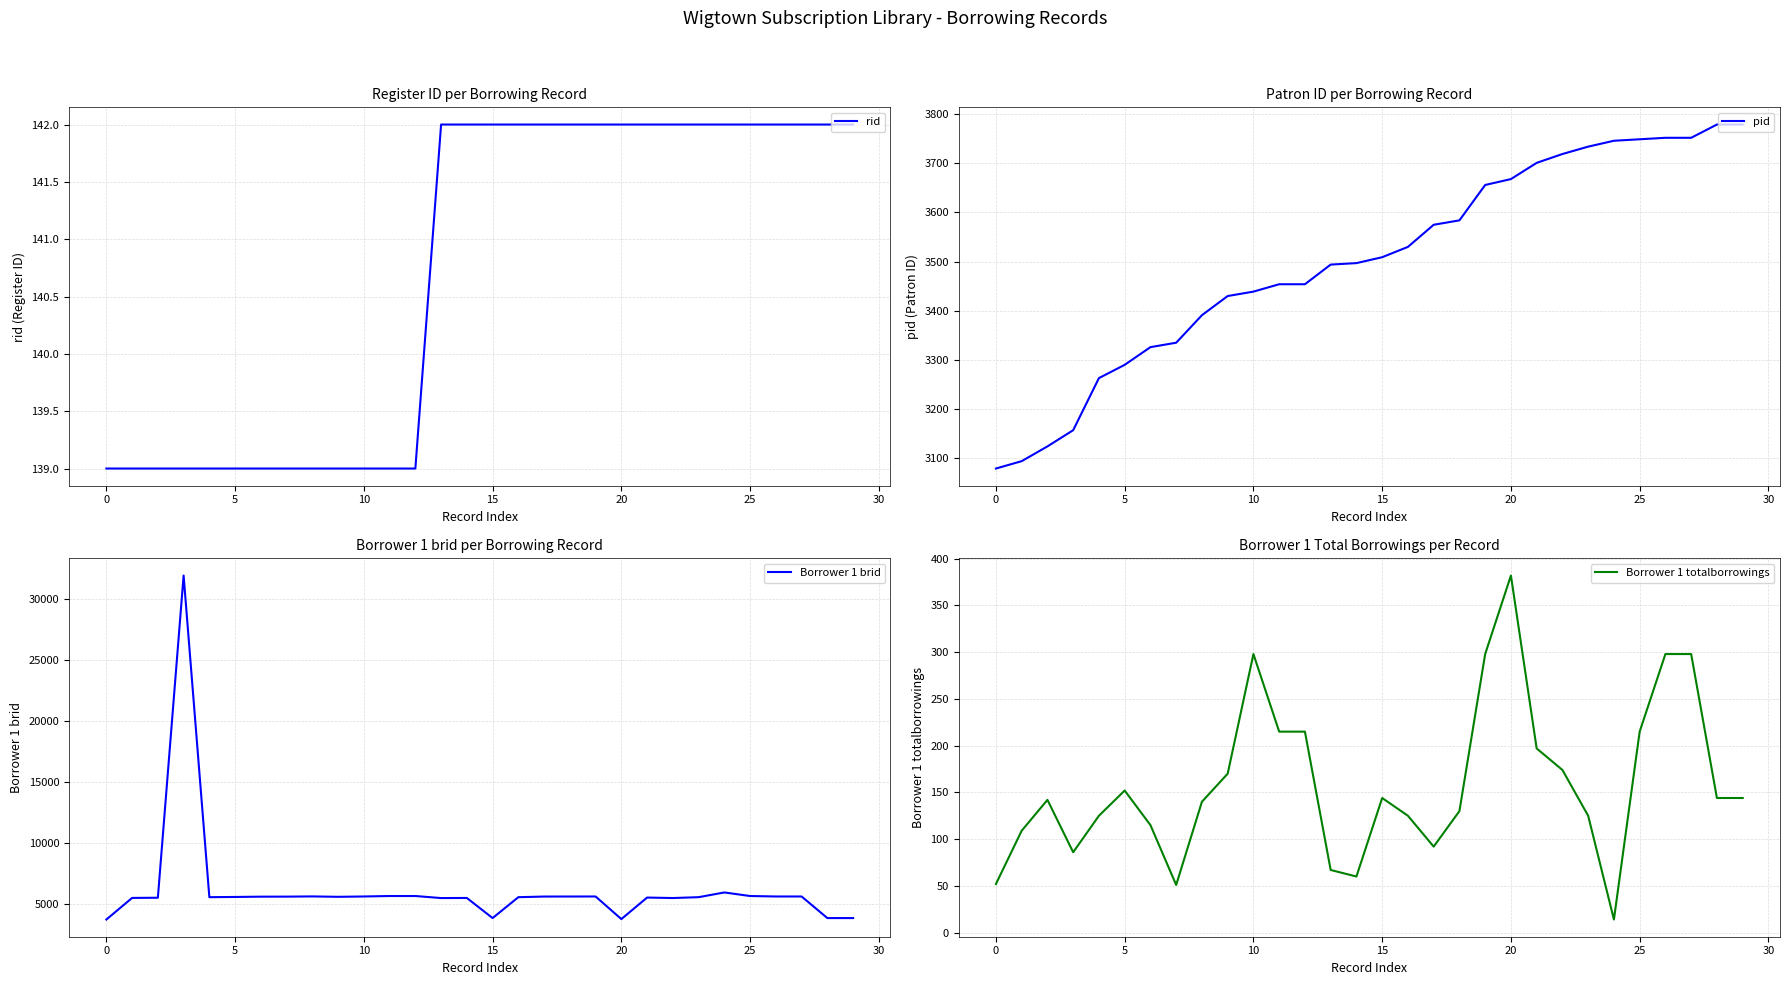

What is the difference between the Borrower 1 brid values at 15 and 10?

1768